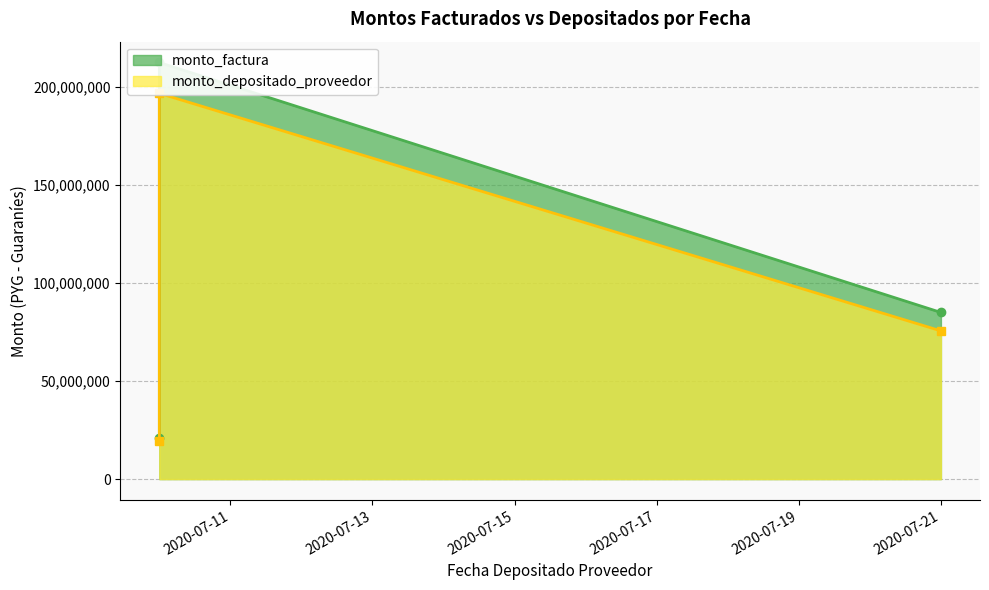

How many values in the monto_factura series exceed 84964472?

1